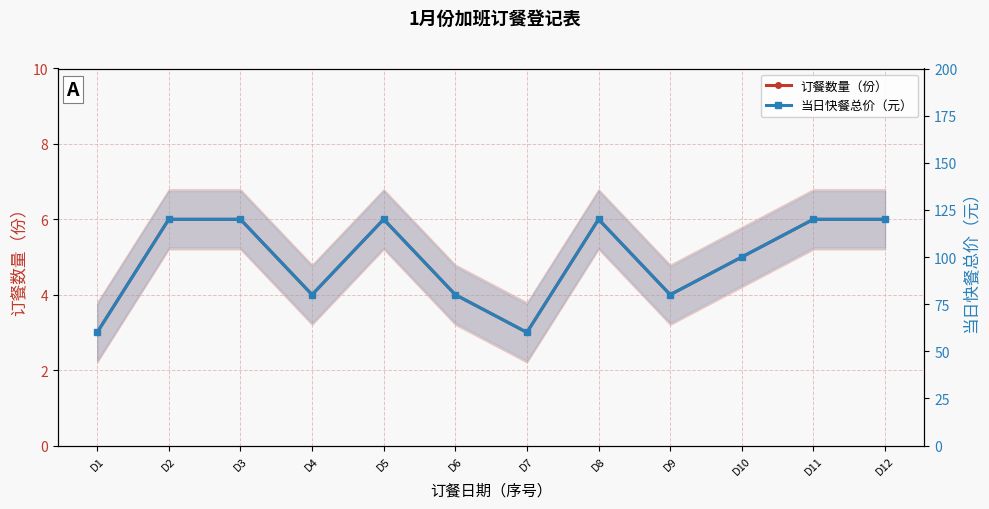

True or false: 当日快餐总价（元） and 订餐数量（份） intersect in this chart.

False